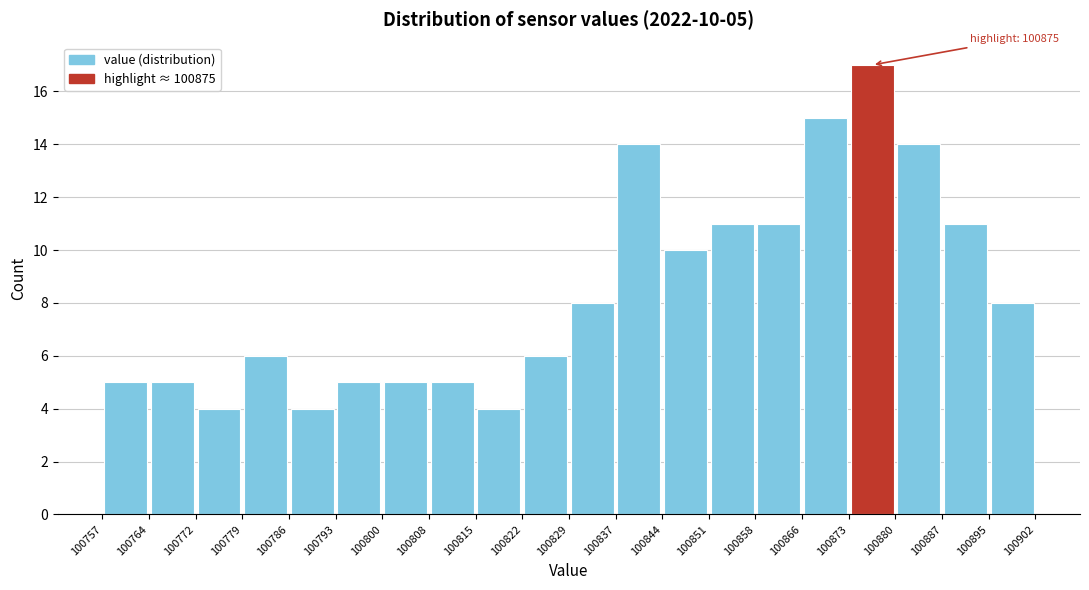

Which range on the x-axis has the tallest bar?

100873 to 100880